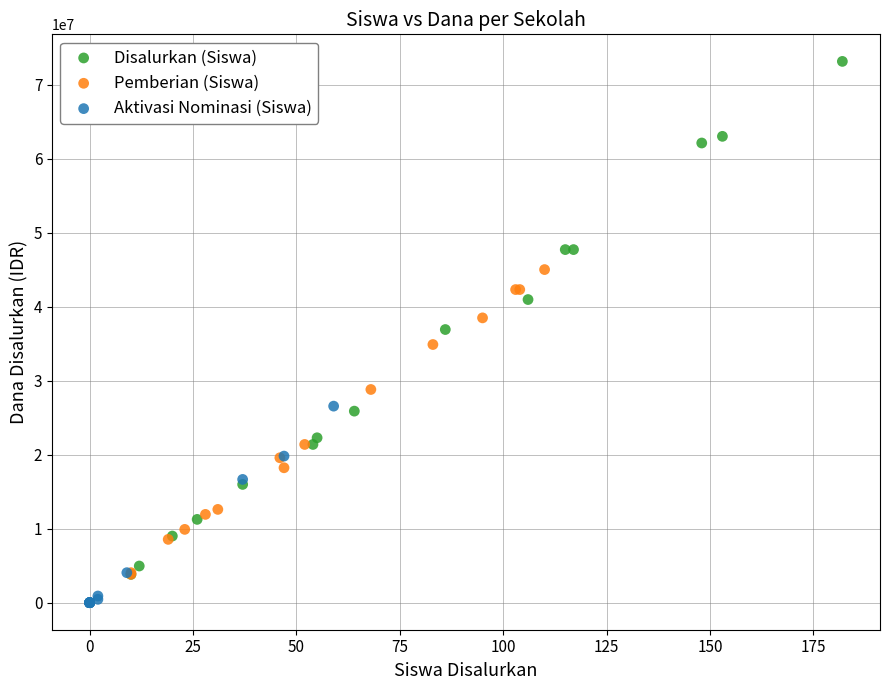

Which series contains the highest Y value?

Disalurkan (Siswa)